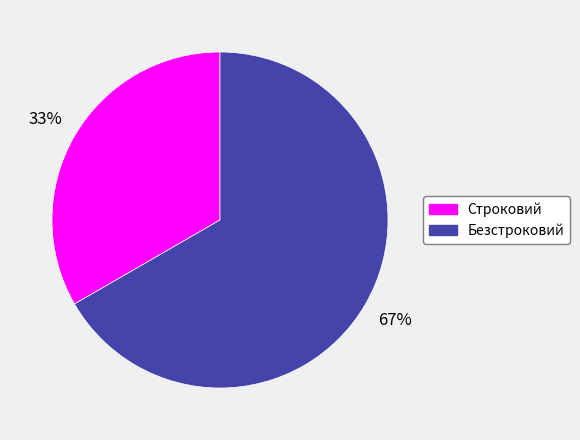

What percentage is the Безстроковий slice, to the nearest percent?

67%